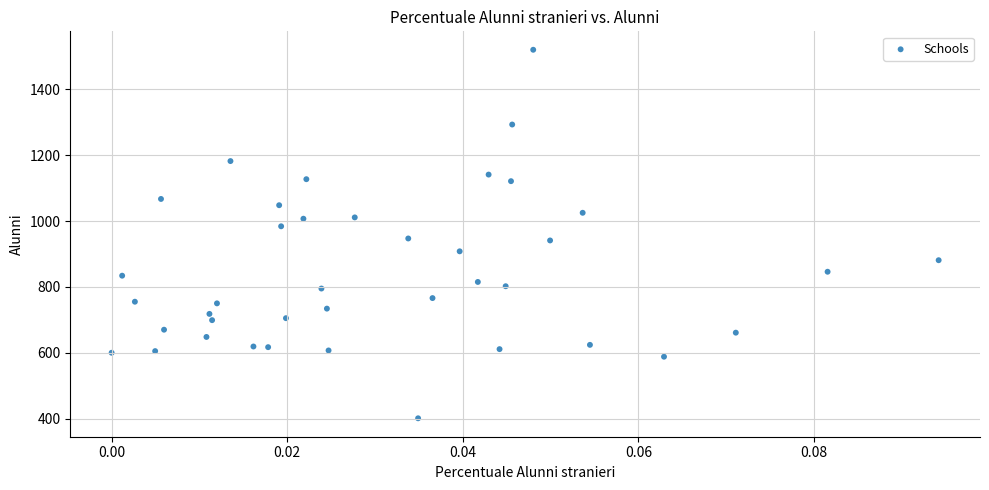

What is the range of Y values (max minus min)?

1119